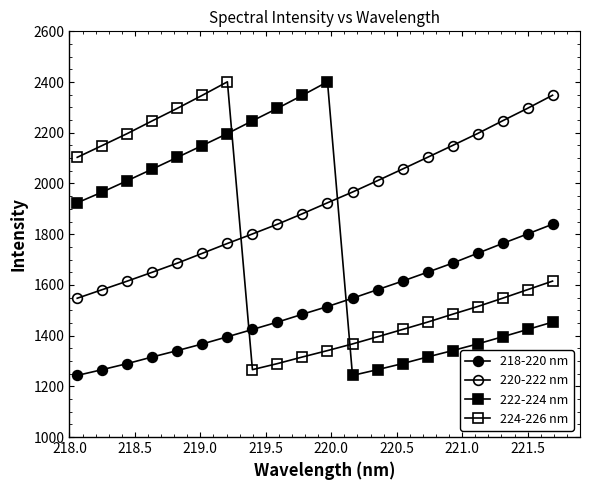

How many distinct data groups are displayed?

4